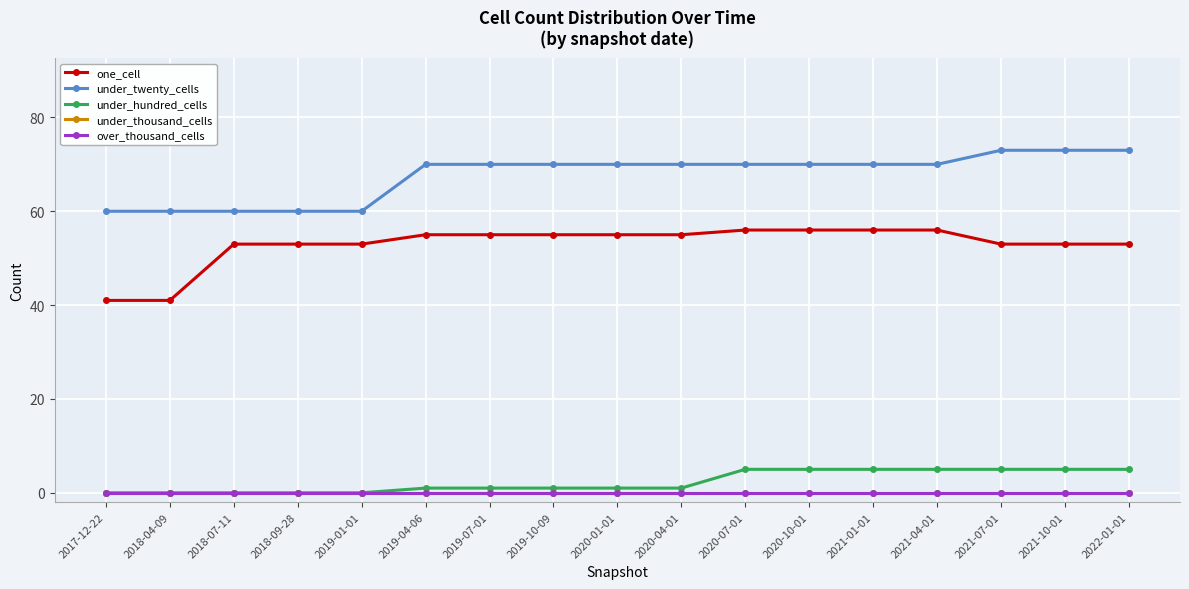

Does the chart have visible grid lines?

Yes